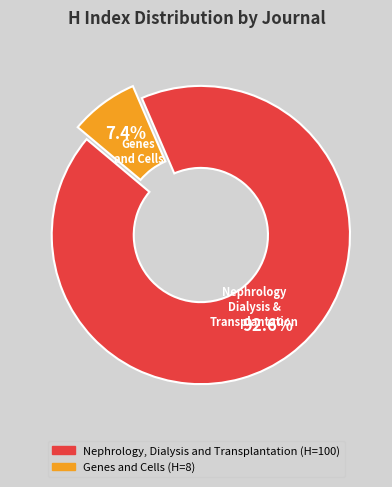

Is there a majority slice in this chart?

Yes